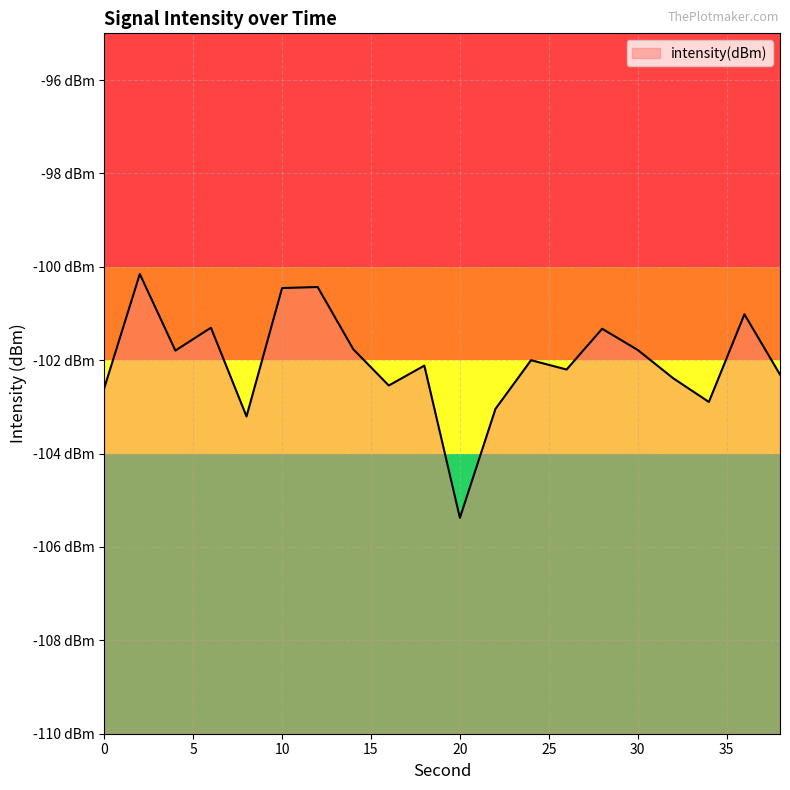

List the labels in order of value, smallest first.

20, 8, 22, 34, 0, 16, 32, 38, 26, 18, 24, 4, 30, 14, 28, 6, 36, 10, 12, 2